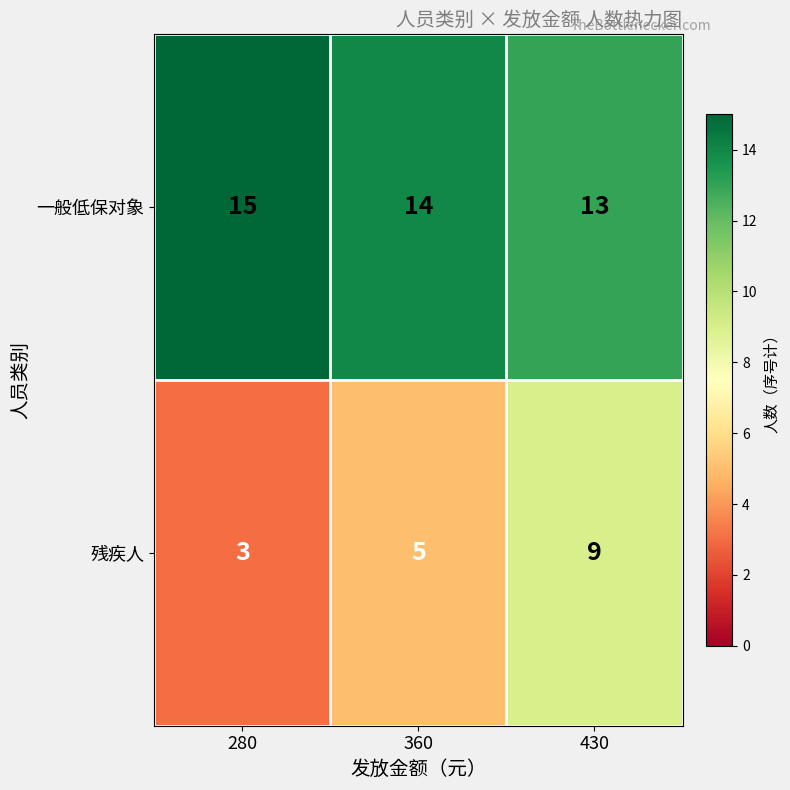

At which category does the chart reach its minimum across all series?

280